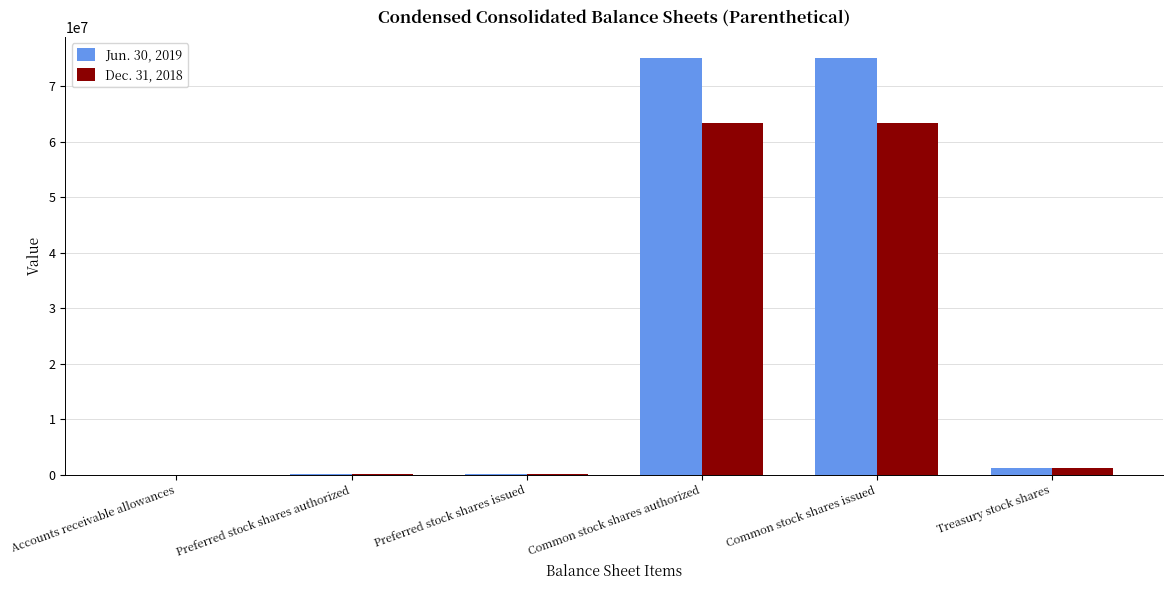

What is the maximum value shown in the chart?

75159262